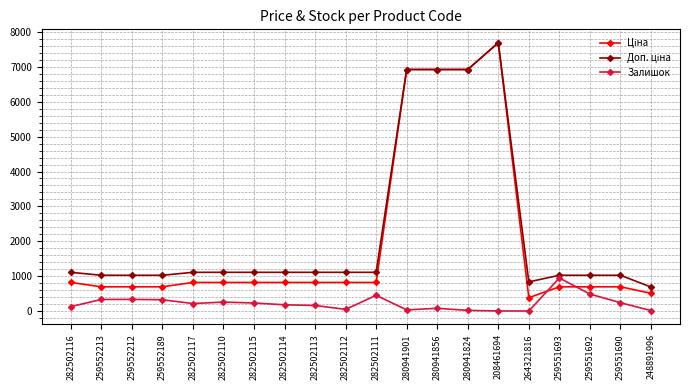

At which category is the sum across all series the highest?

208461694